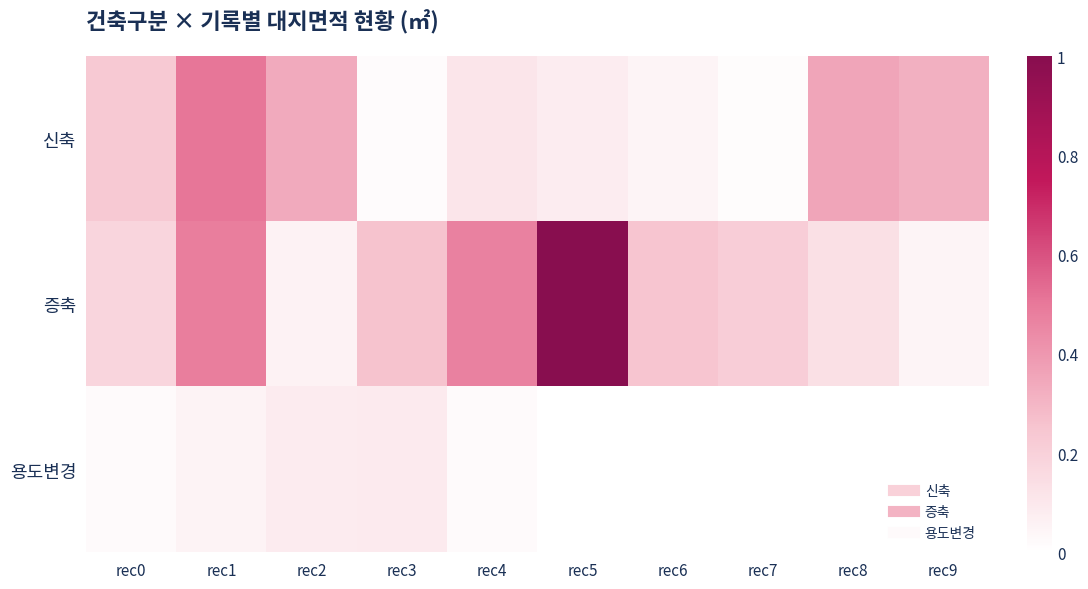

Which category has the highest value across all series?

rec5